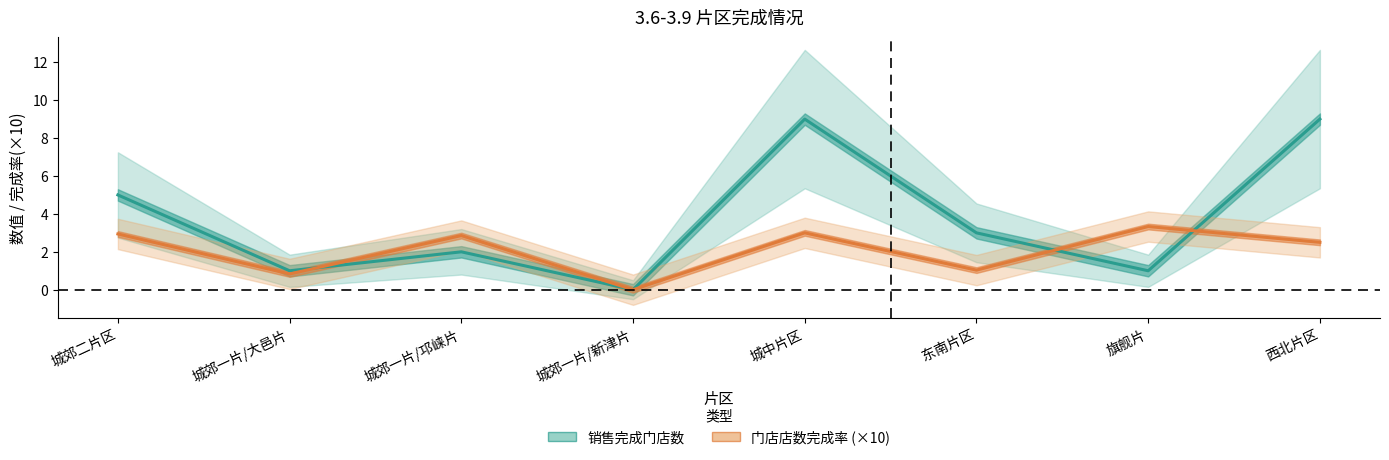

How many intersections are there between 销售完成门店数 and 门店店数完成率 (×10)?

3